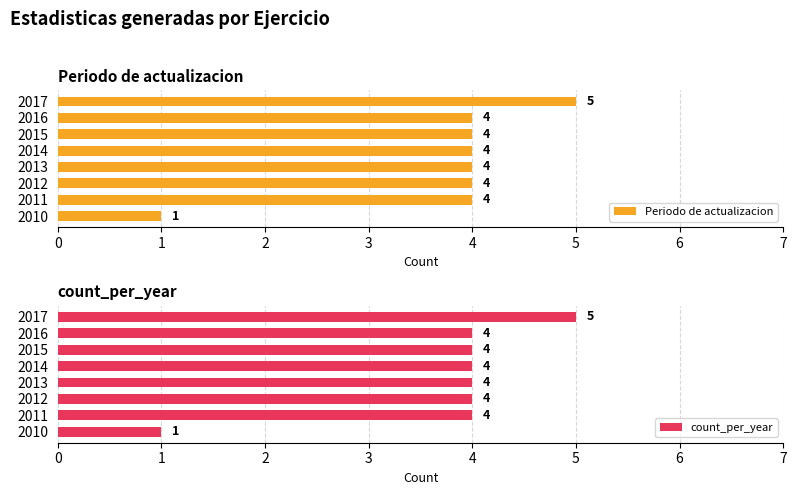

What value does the Periodo de actualizacion series have at 2012?

4